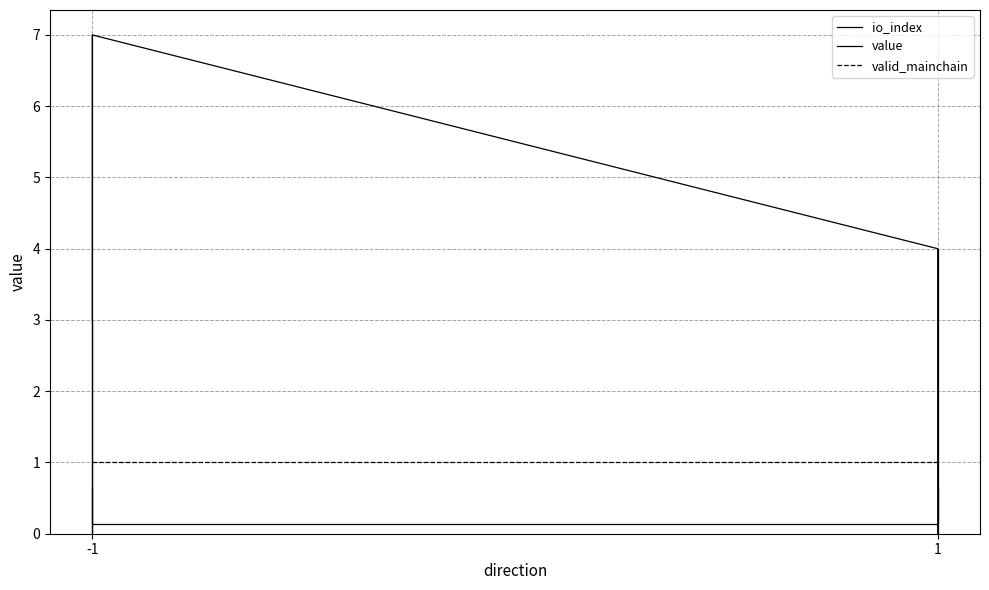

Read the value value at -1.

0.1